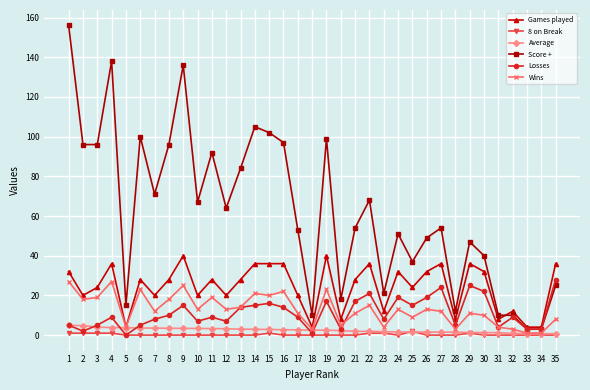

What is the highest value of the Average series?

4.9